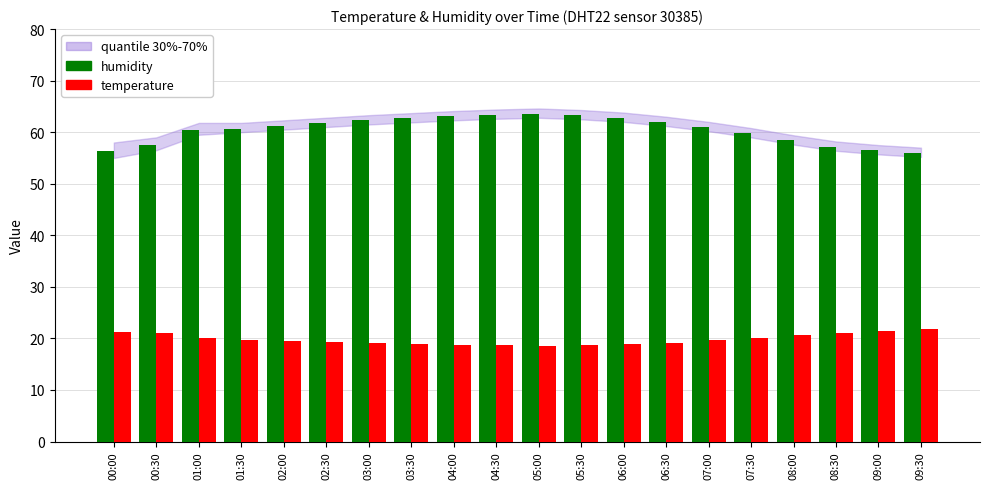

What is the total value across all series at 01:00?

80.5